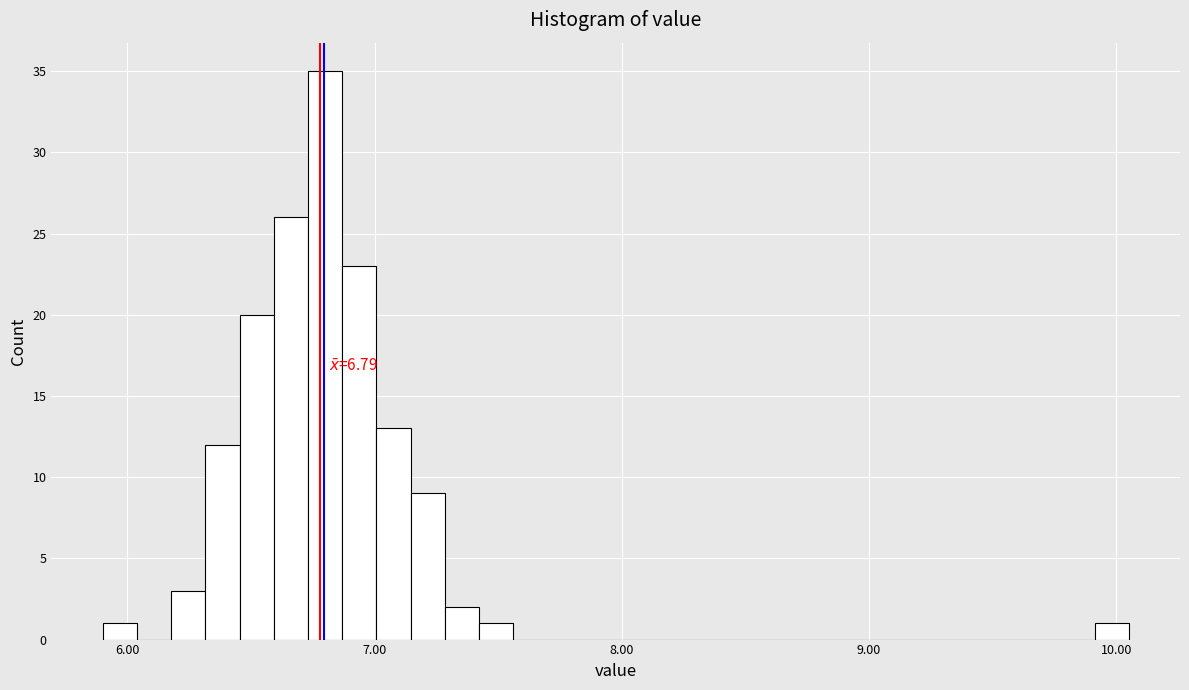

Around what value on the x-axis is the tallest bar? Give the approximate position of its centre, as read against the axis.

6.8